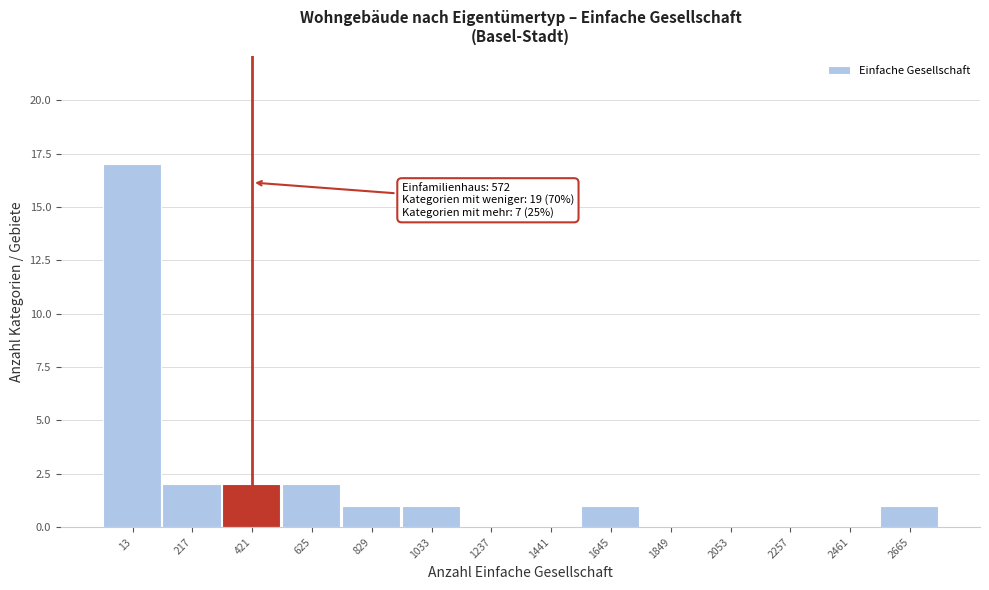

Reading left to right, transcribe all the data shown in this chart.

13=17	217=2	421=2	625=2	829=1	1033=1	1237=0	1441=0	1645=1	1849=0	2053=0	2257=0	2461=0	2665=1